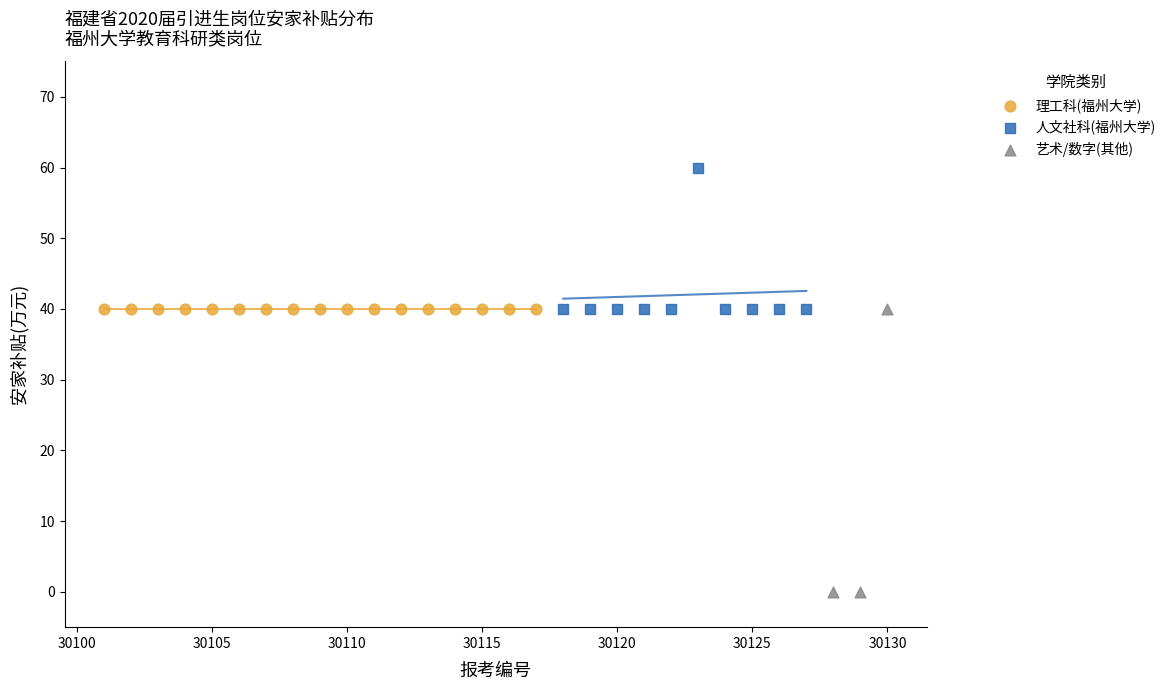

Which series reaches the minimum Y coordinate?

艺术/数字(其他)